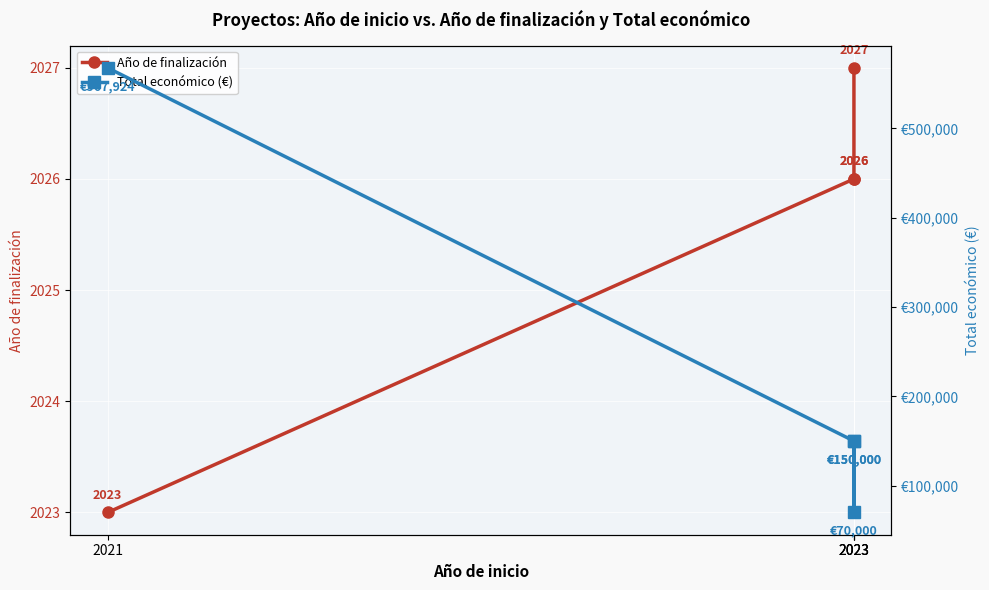

What is the value of the Año de finalización point at the 4th from the left?

2026